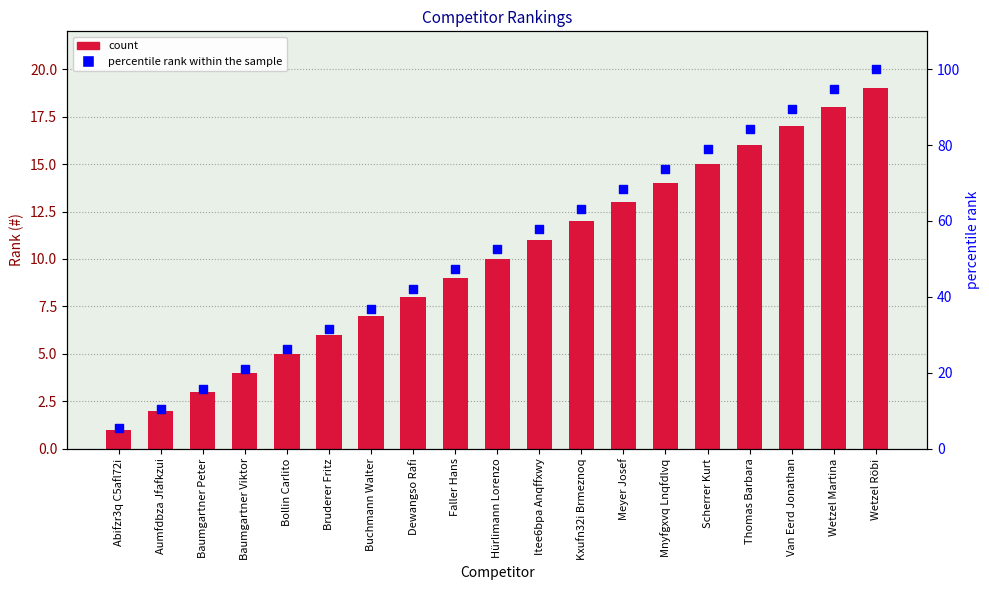

What is the total value across all series at Wetzel Röbi?

119.0